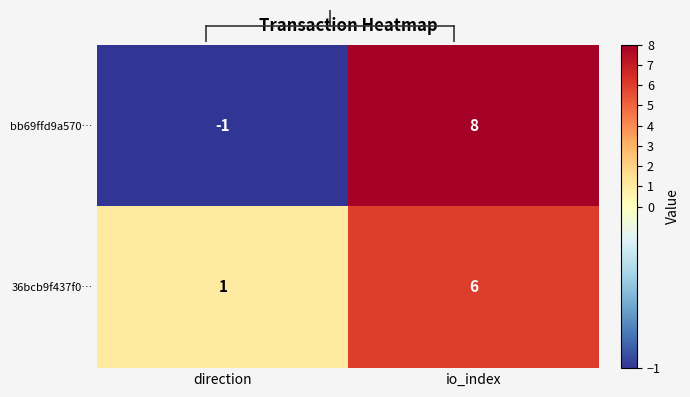

Is it true that bb69ffd9a570… equals 8 at io_index?

True